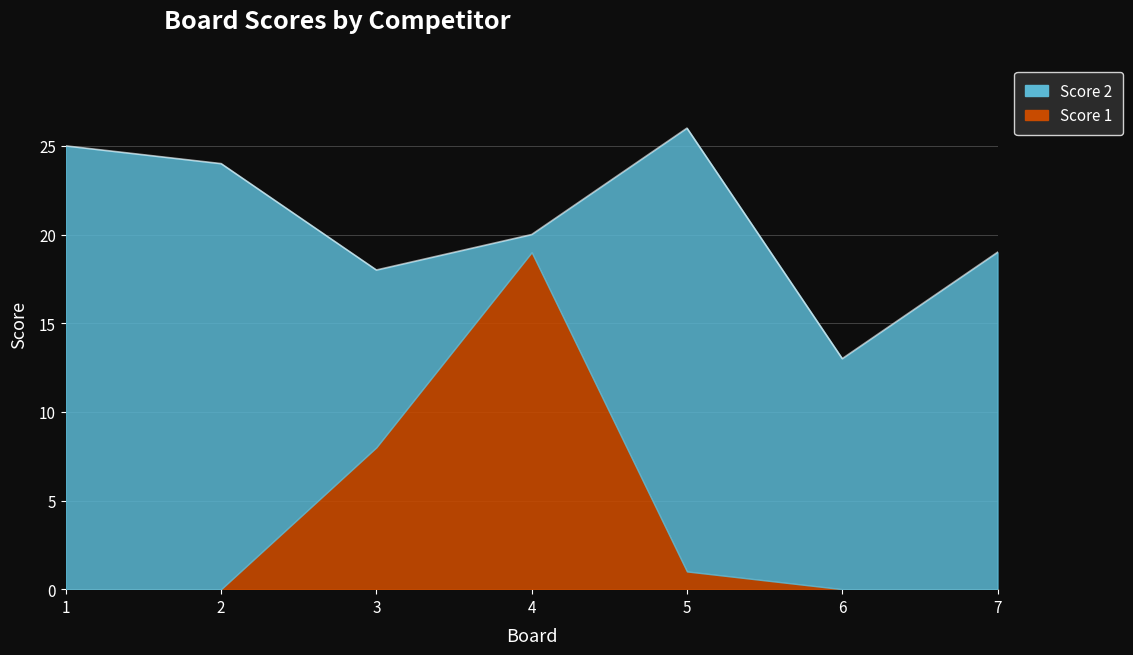

True or false: Score 1 has more than 2 points higher than both neighbors.

False